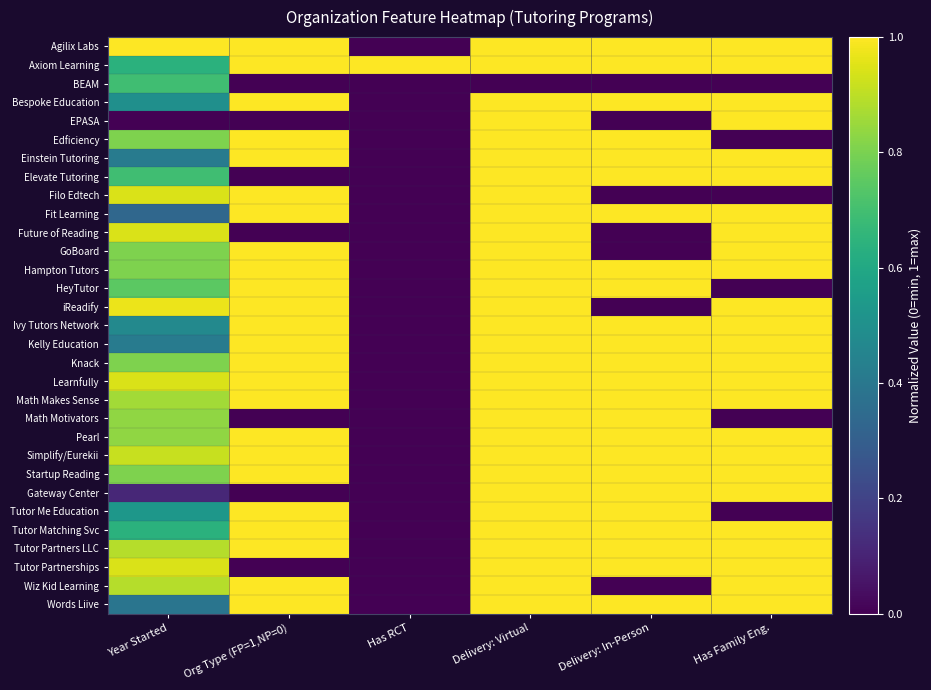

Which category has the lowest value across all series?

Has RCT